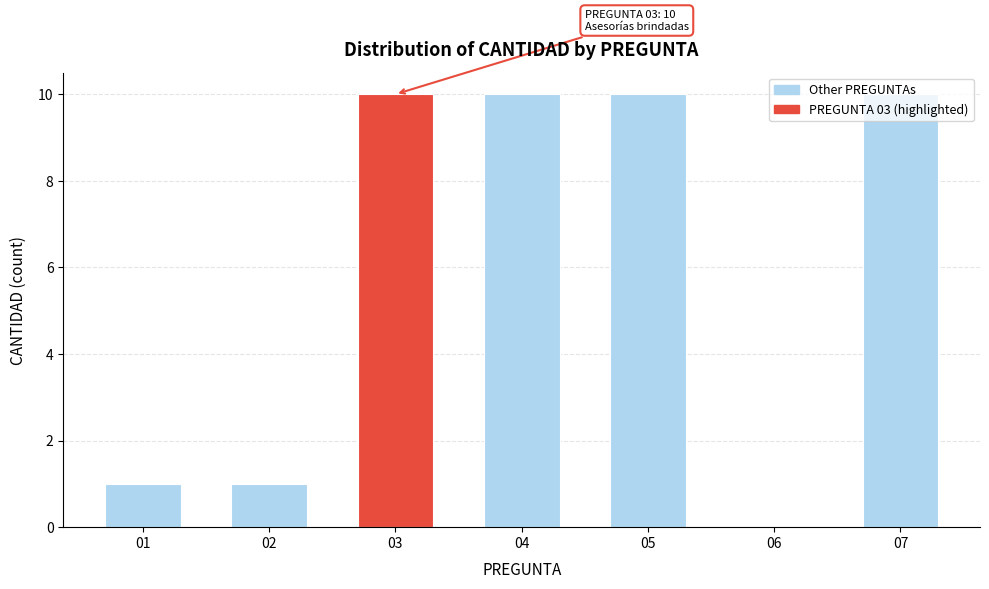

True or false: the data shows 1 at 01.

True